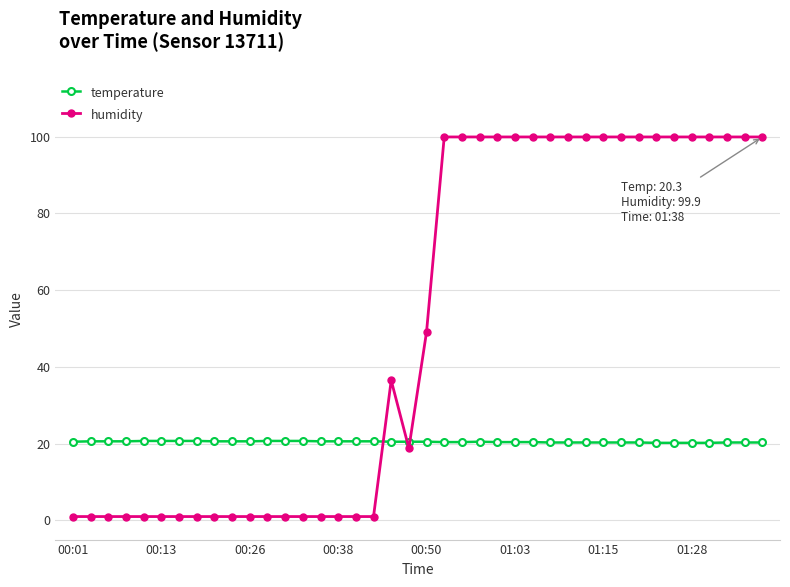

List the series in order of their peak value, lowest first.

temperature, humidity